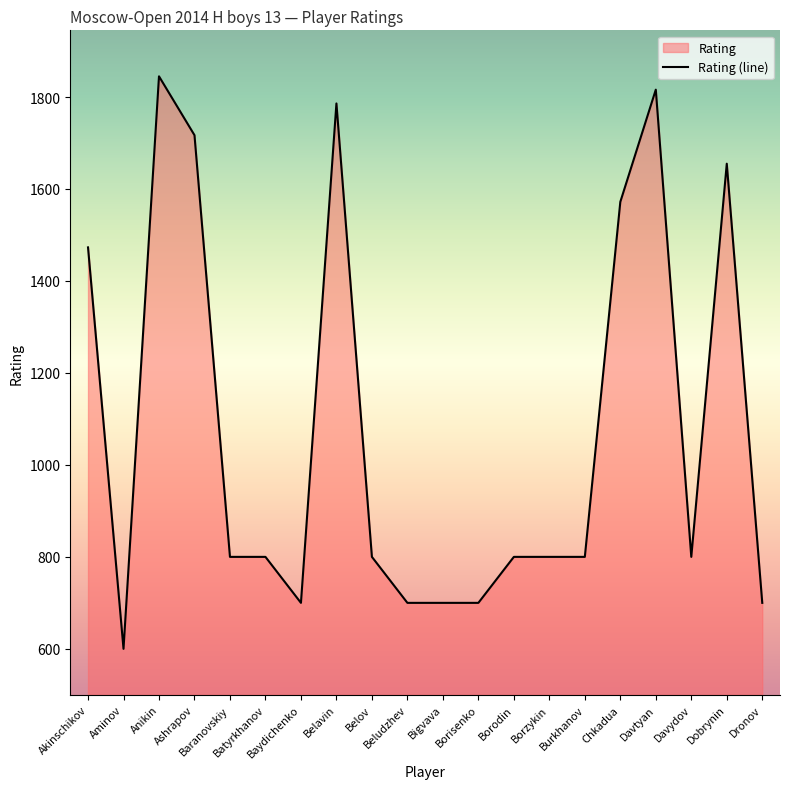

What is the label of the 10th point from the left?

Beludzhev